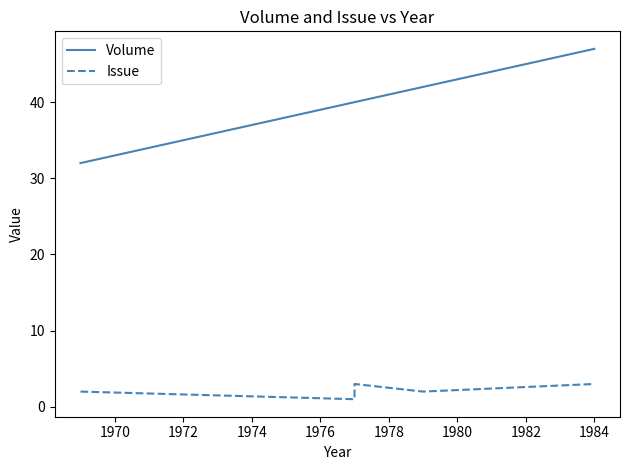

How many values in the Issue series exceed 2?

2